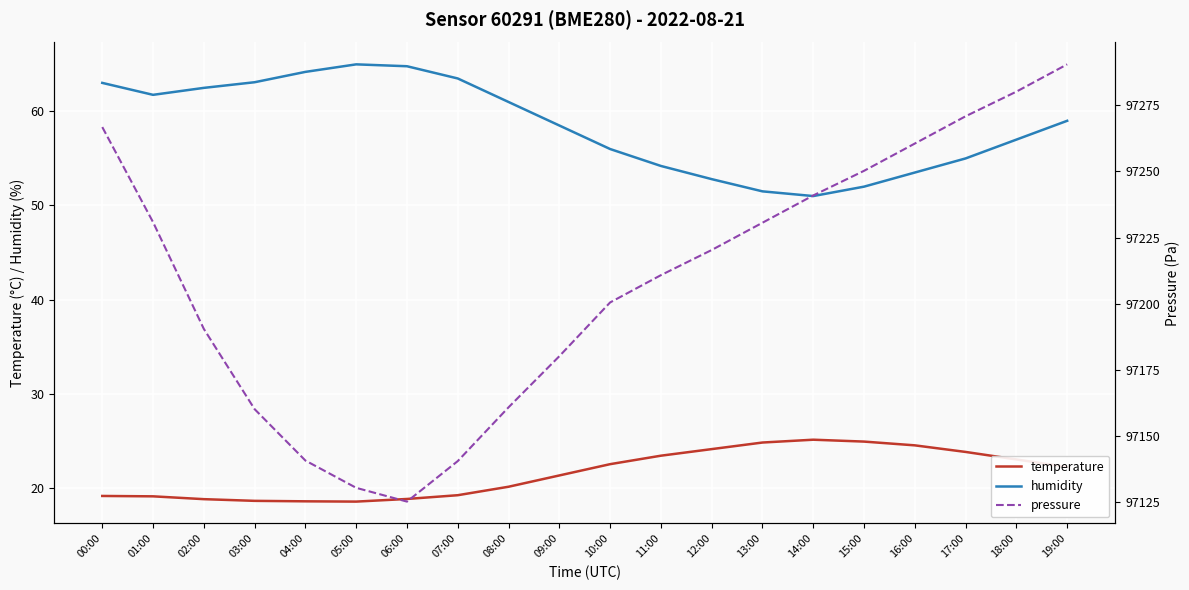

What is the sum of all temperature values?

430.4